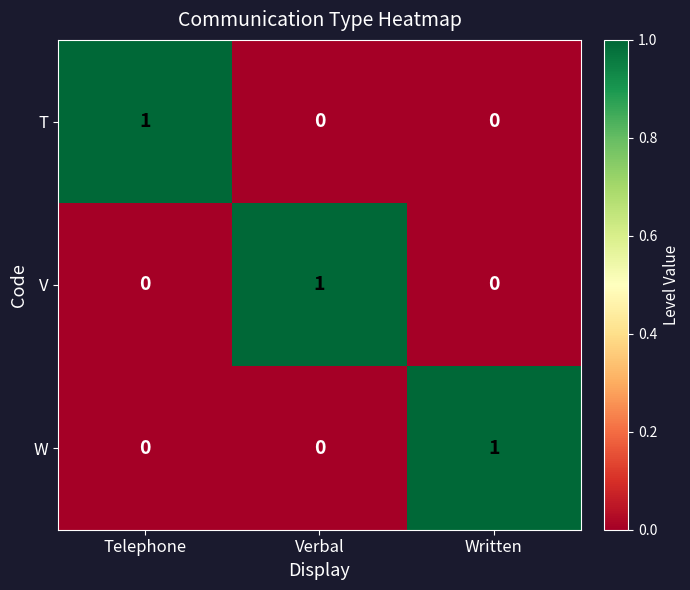

Reading left to right, list all the values displayed in this chart.

T: 1	0	0
V: 0	1	0
W: 0	0	1